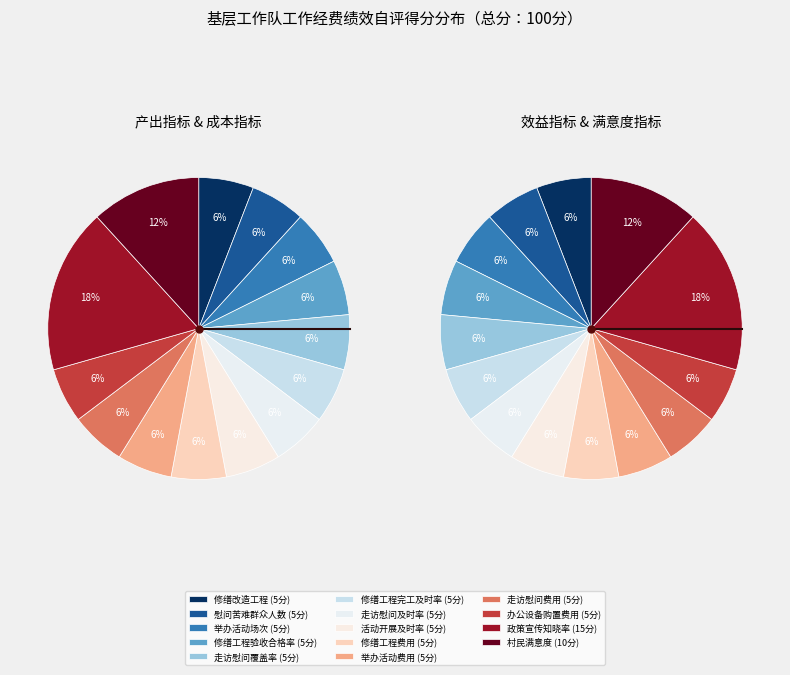

Does any single category account for the majority?

No